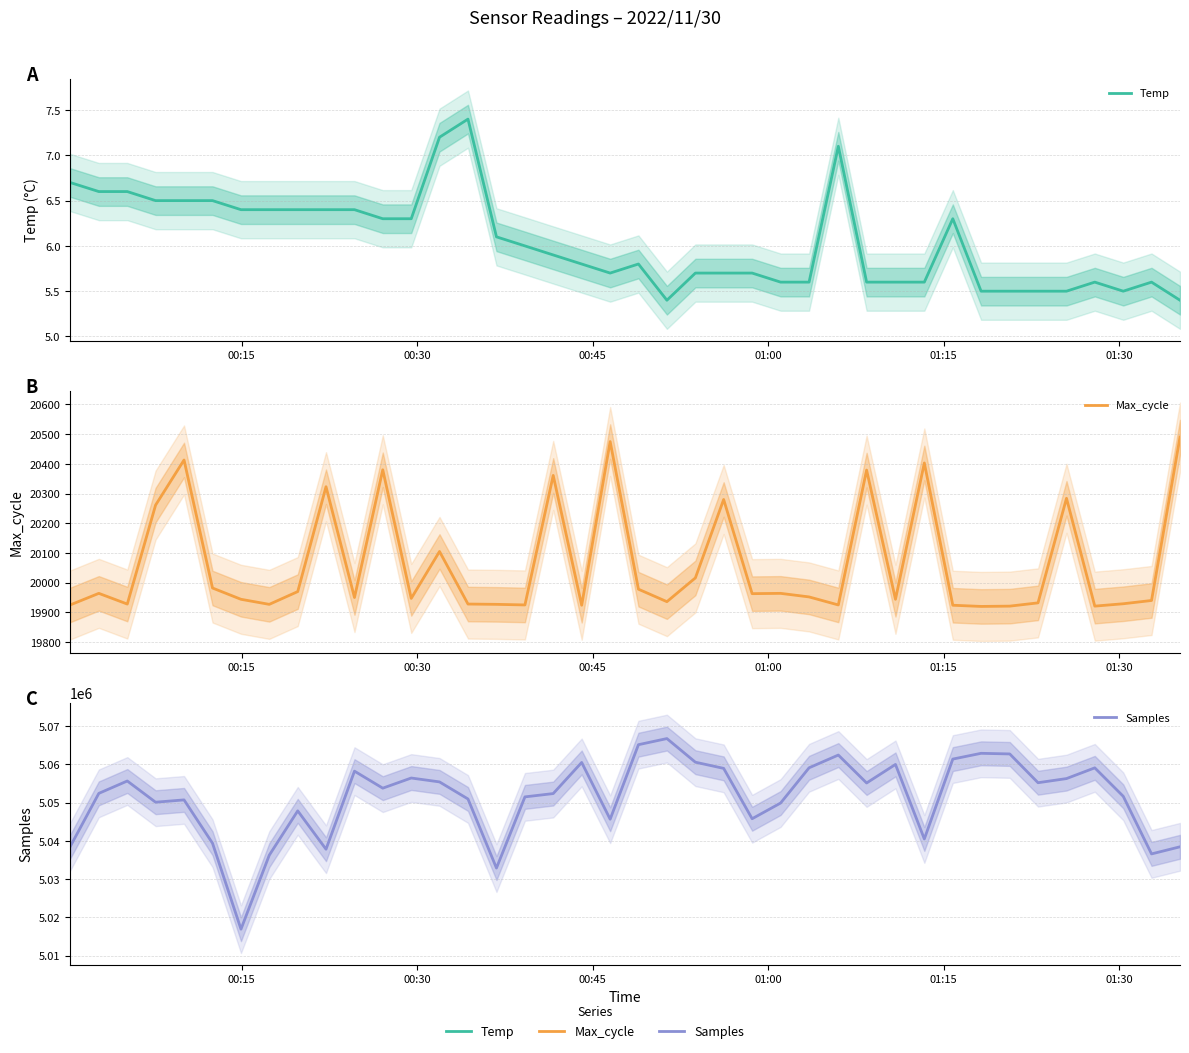

Which series has the largest total across all categories?

Samples